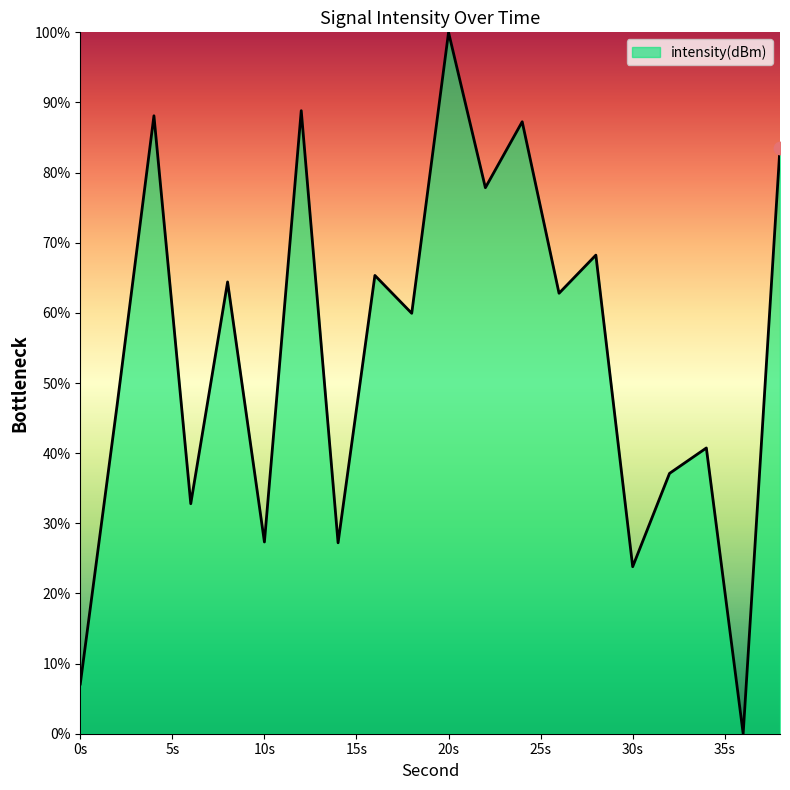

What is the greatest value displayed?

100.0